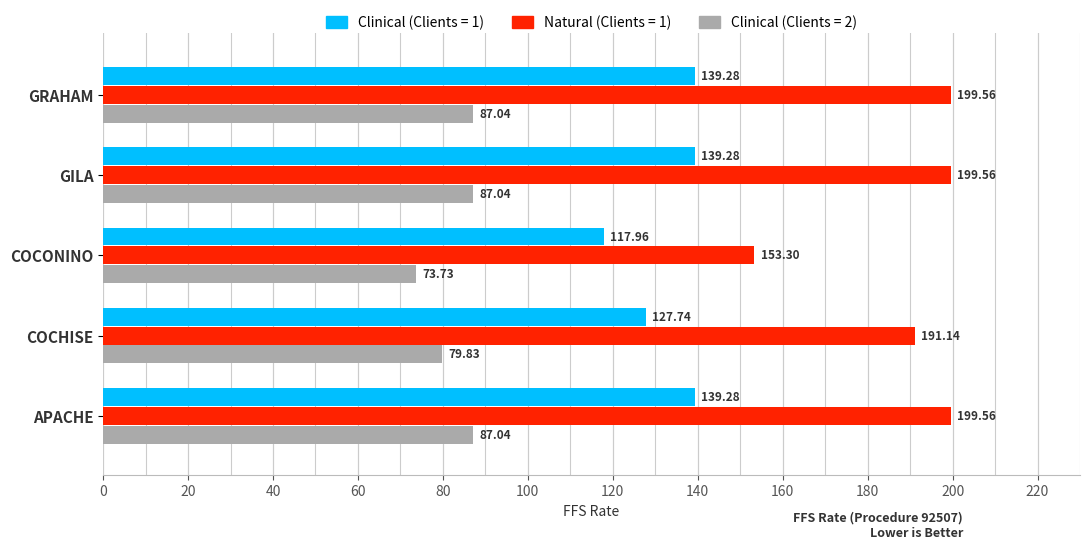

What is the difference between the highest and lowest values at APACHE?

112.5